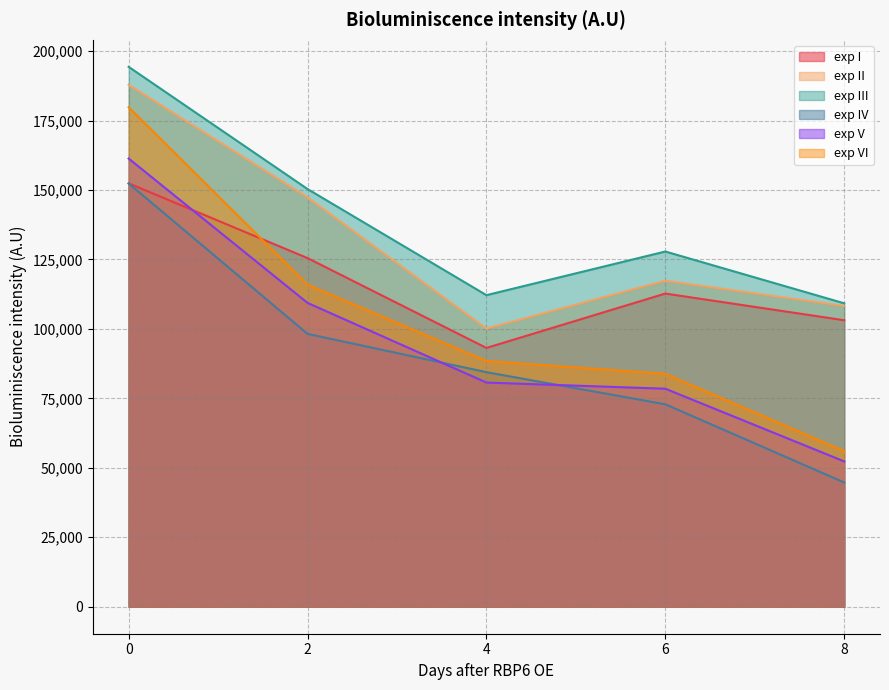

Does the chart display data point markers on the line(s)?

No